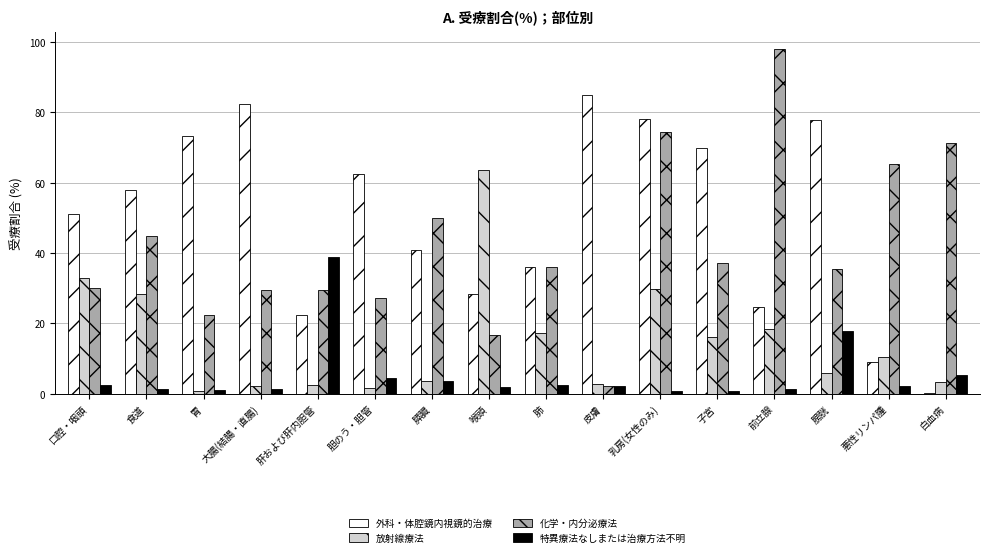

What is the sum of all 放射線療法 values?

239.1